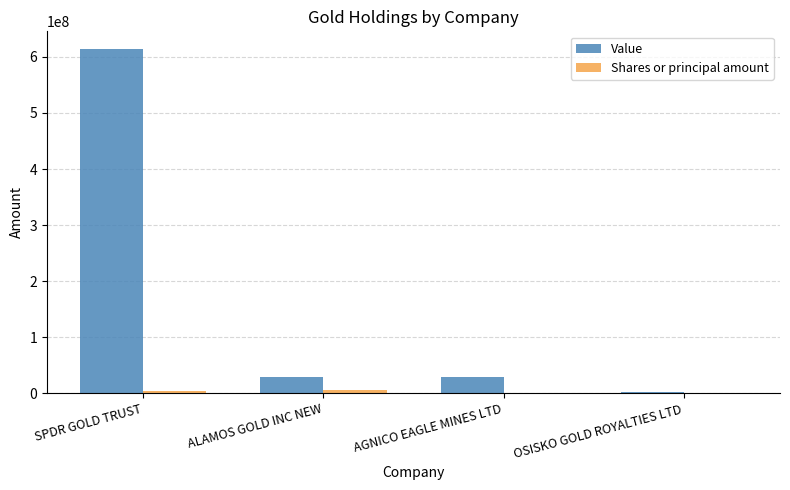

Which series has the widest spread of values?

Value